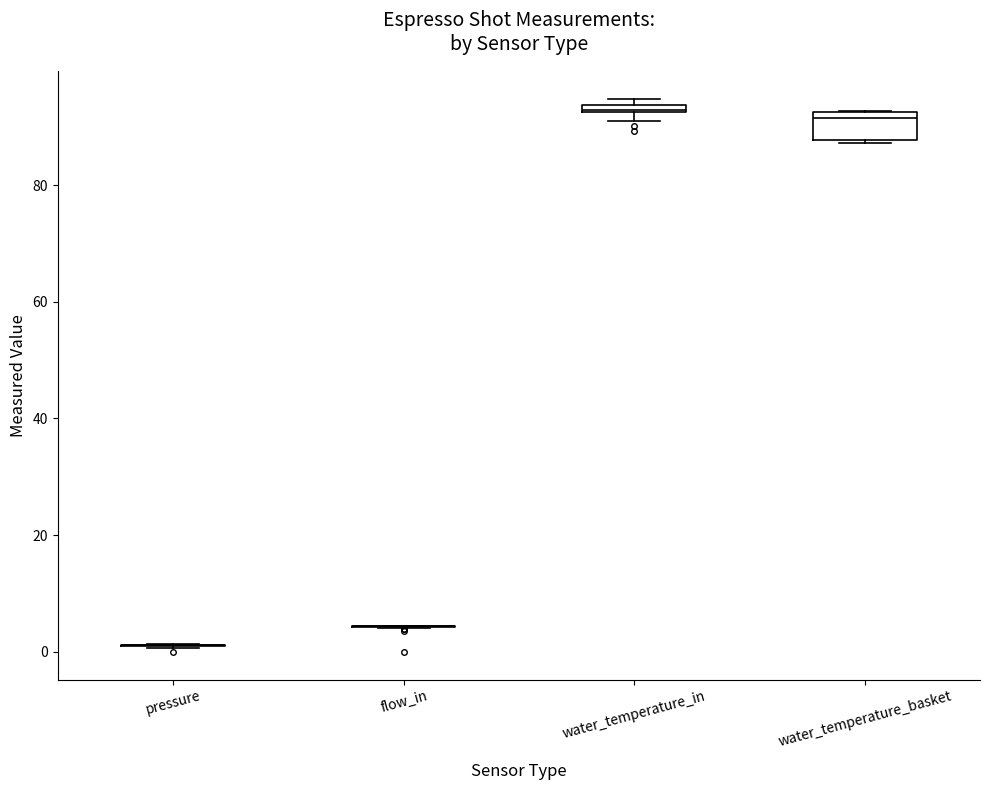

Comparing the boxes themselves (not the whiskers), which one is the tallest?

water_temperature_basket